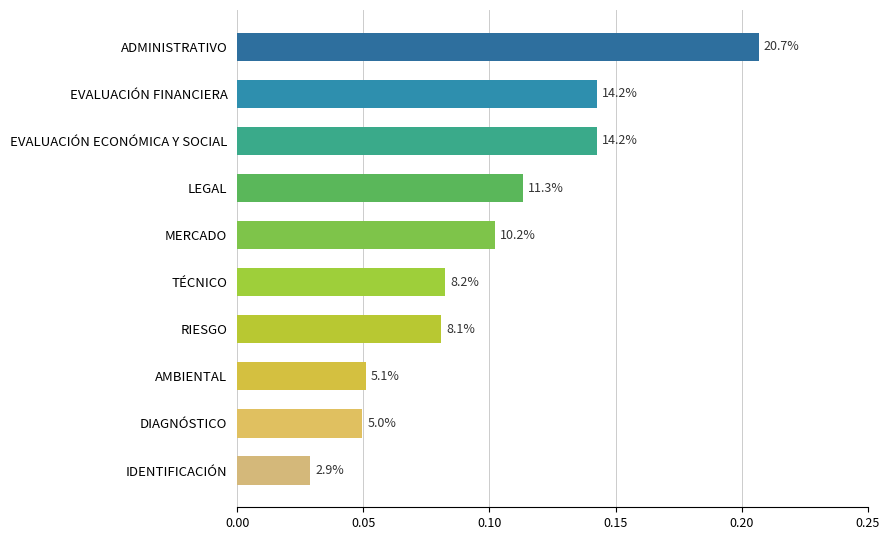

How many bars are there in total?

10